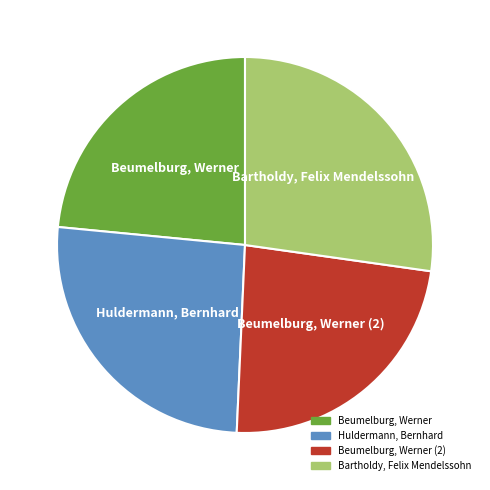

Is Beumelburg, Werner the majority of the pie?

No